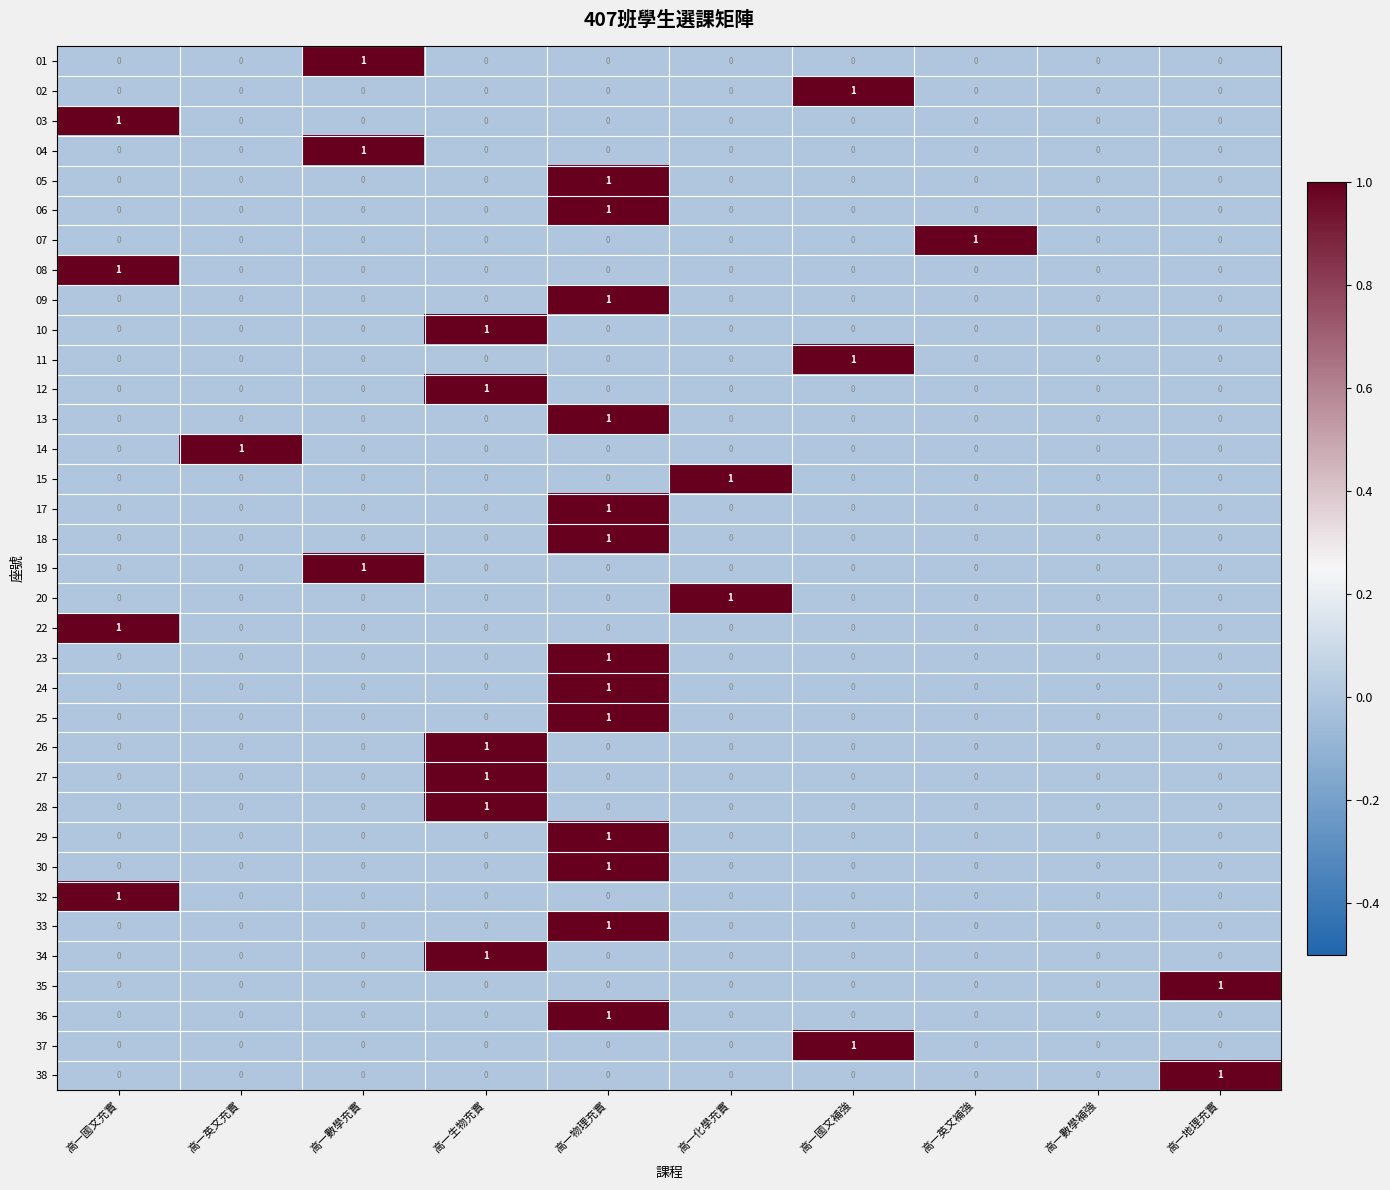

True or false: 25 has a value of 0 at 高一化學充實.

True